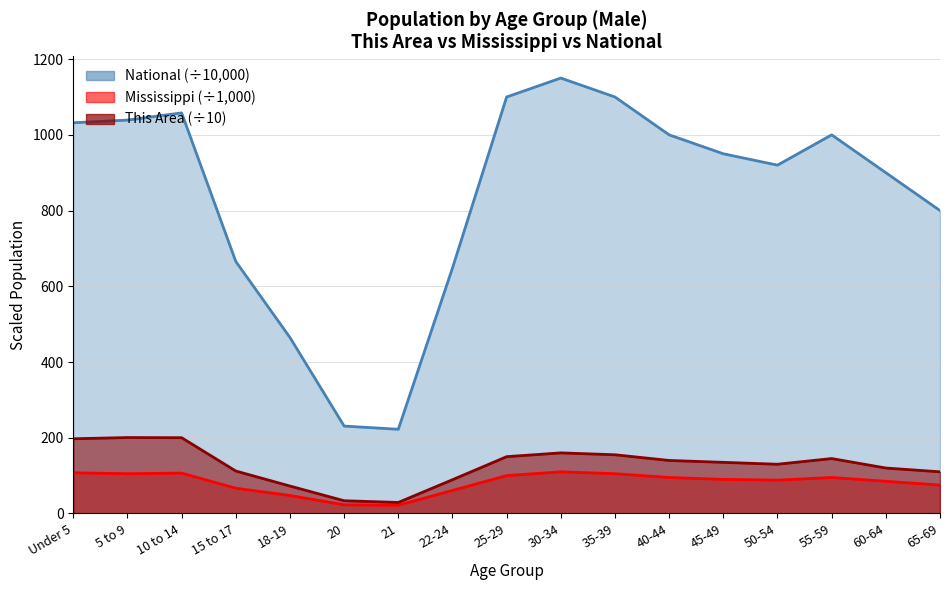

Where is Mississippi nearest to the value 65?

15 to 17